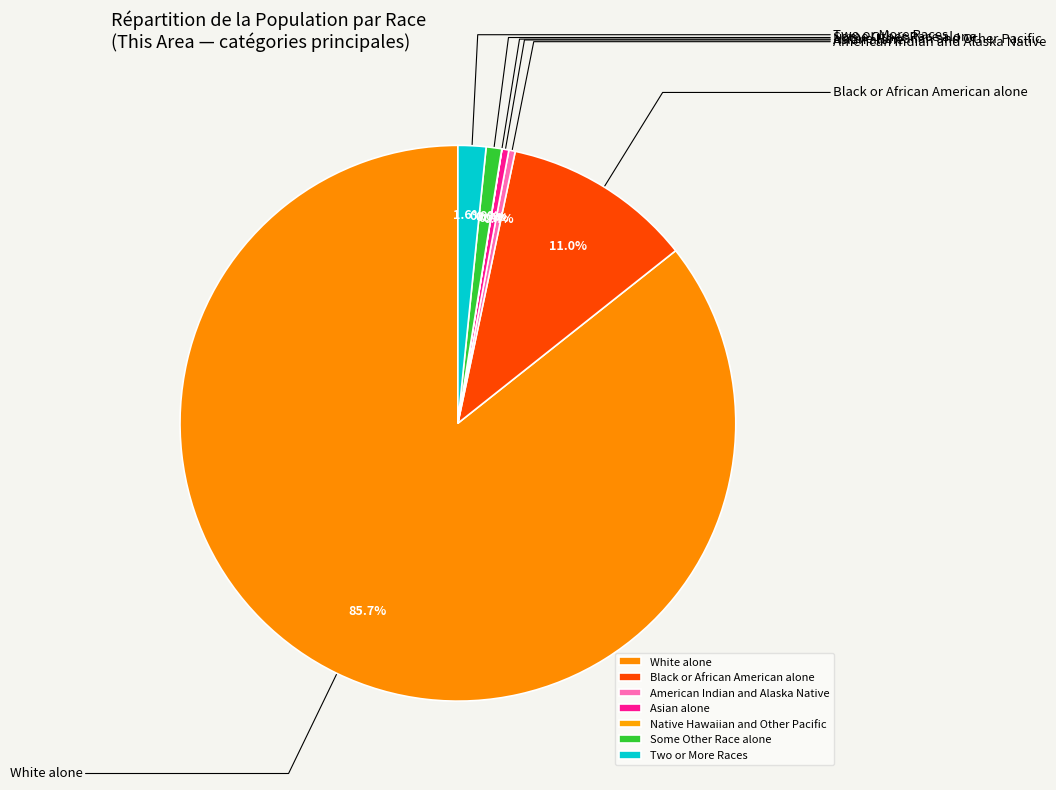

Count the number of slices in the pie.

7